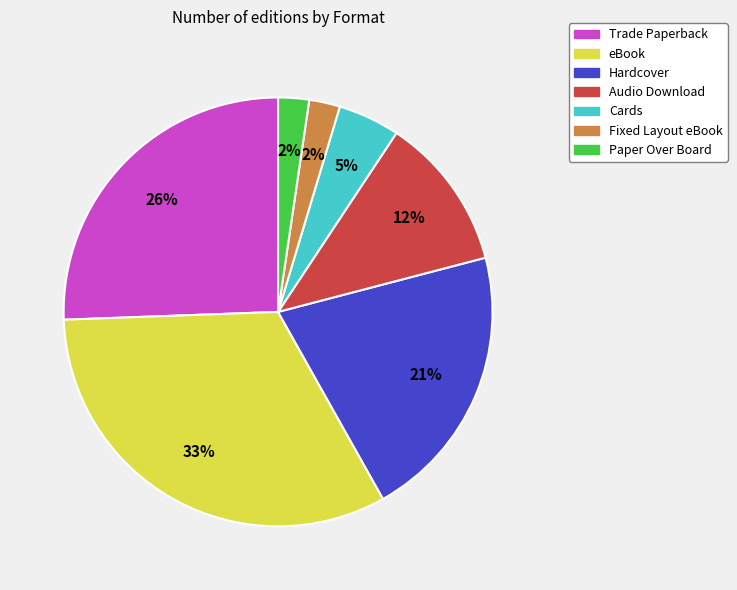

Which has a higher value, Hardcover or Fixed Layout eBook?

Hardcover